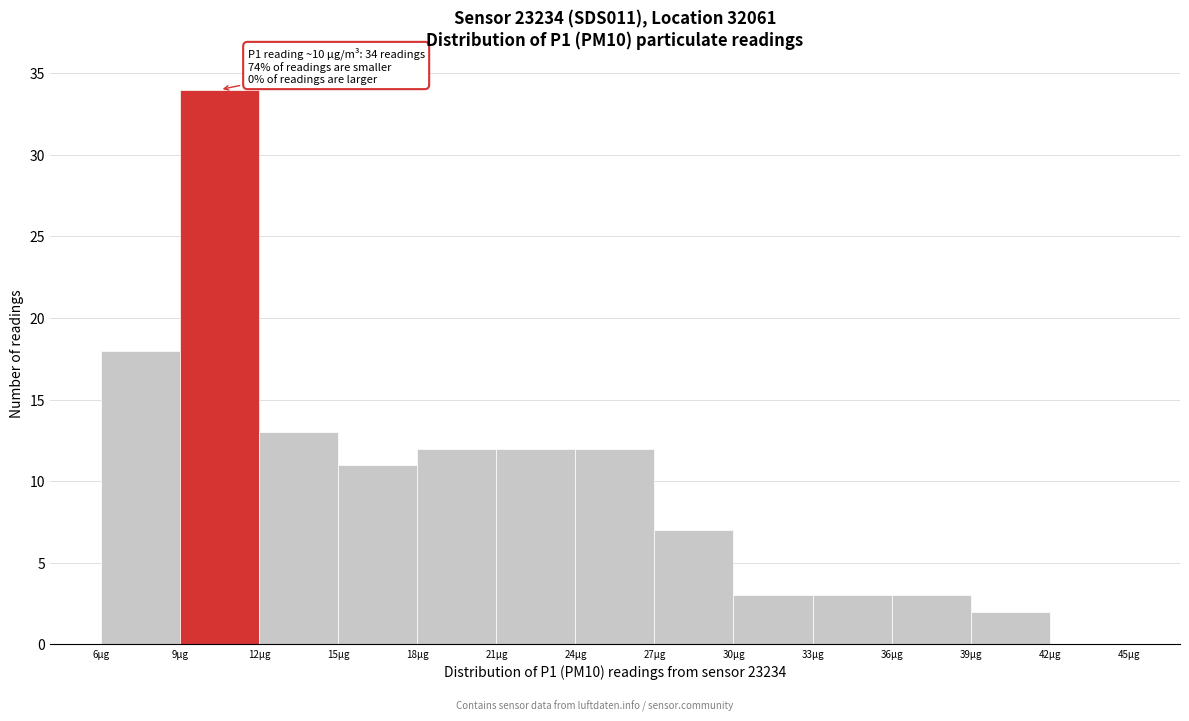

Over which range of the x-axis is the bar tallest?

9 to 12